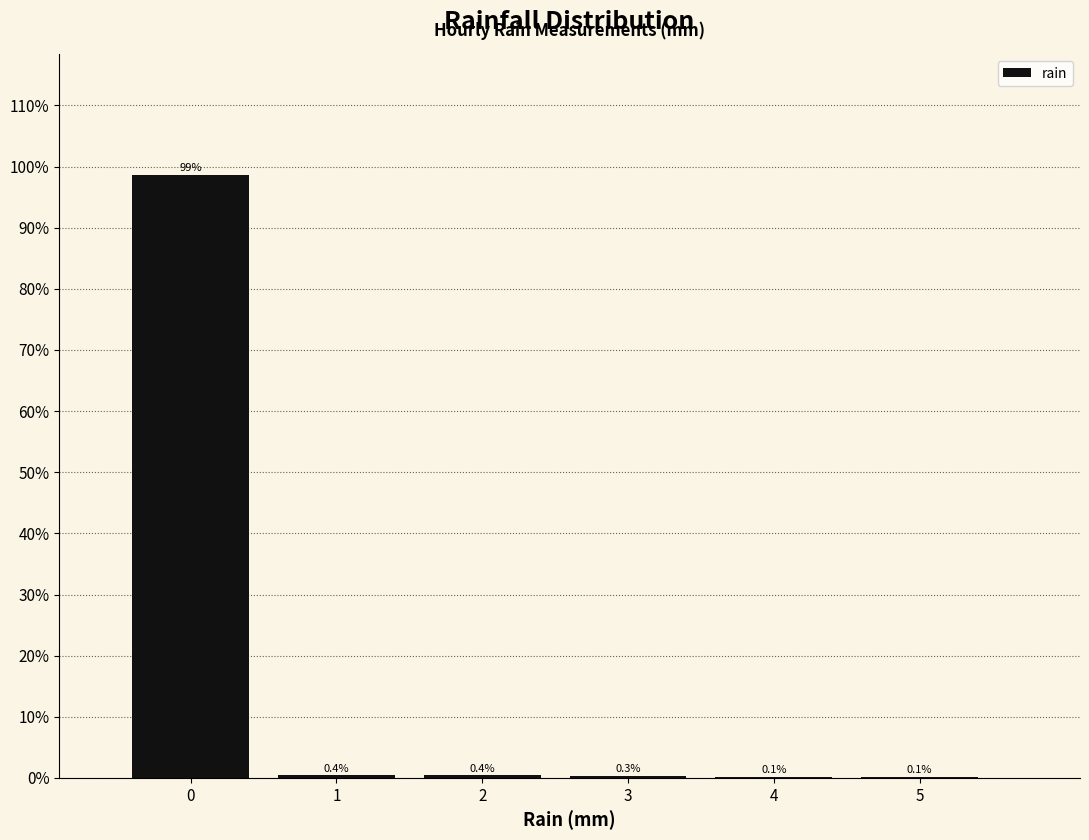

Reading right to left, extract all data points from this chart.

5=0.1	4=0.1	3=0.3	2=0.4	1=0.4	0=98.6